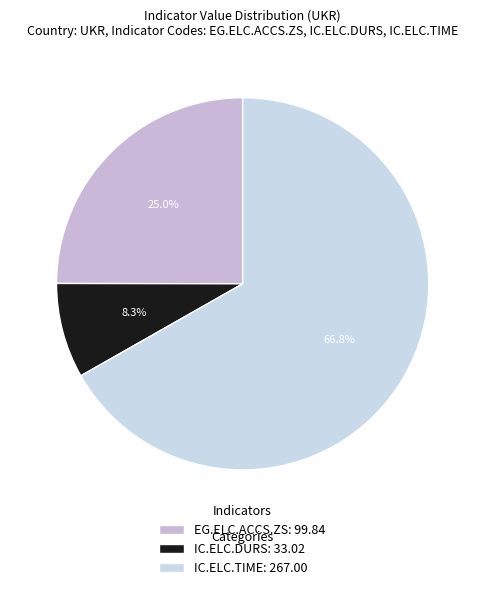

Rank the categories by value from highest to lowest.

IC.ELC.TIME: 267.00, EG.ELC.ACCS.ZS: 99.84, IC.ELC.DURS: 33.02